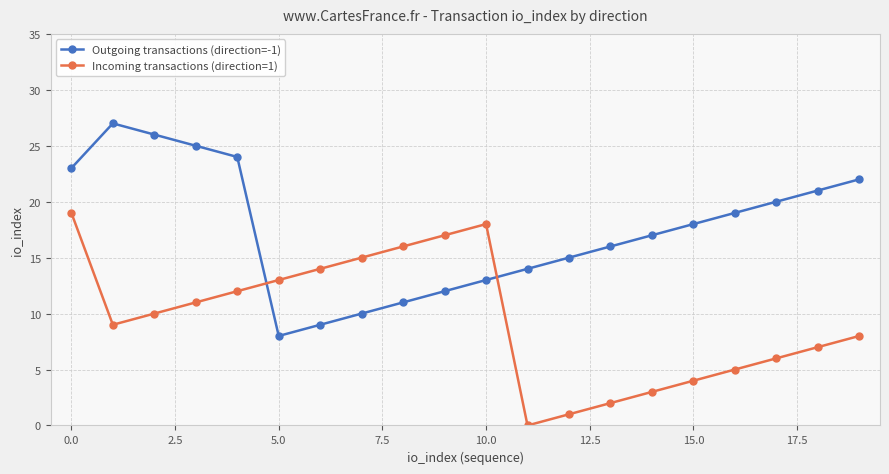

How many interior local valleys does the Outgoing transactions (direction=-1) series have?

1